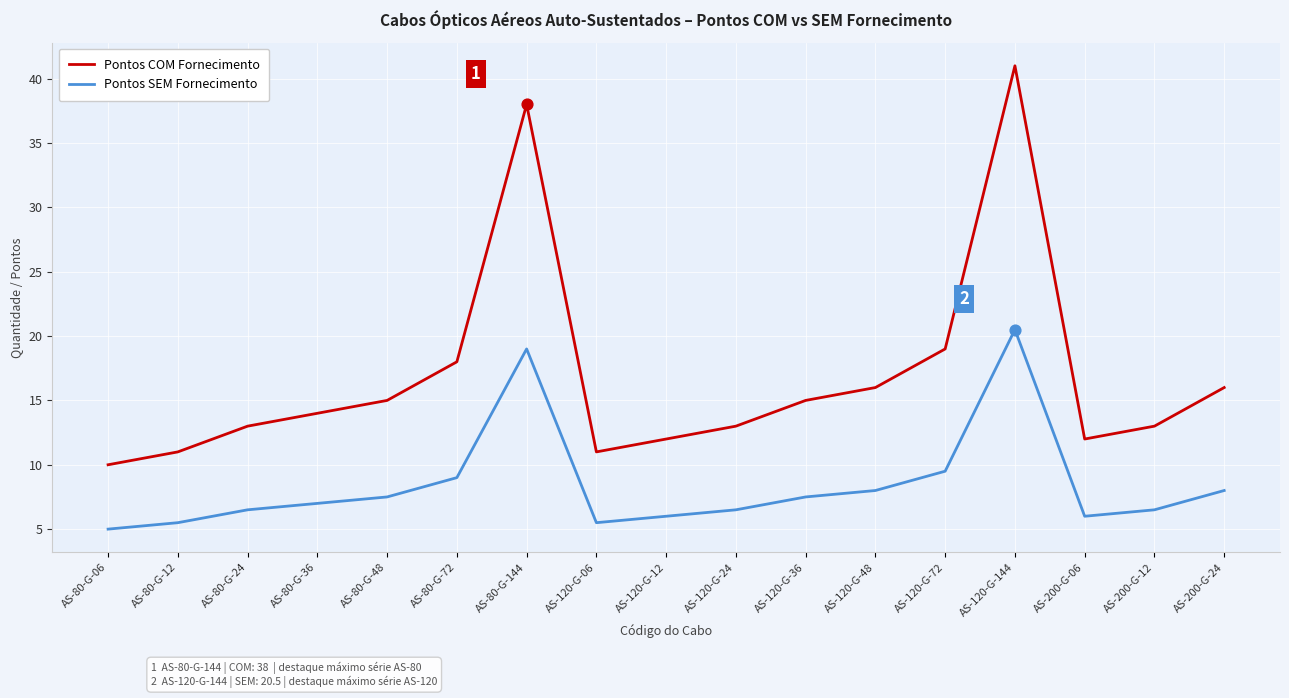

Is the value of Pontos SEM Fornecimento at AS-120-G-24 greater than the value of Pontos COM Fornecimento at AS-80-G-24?

No